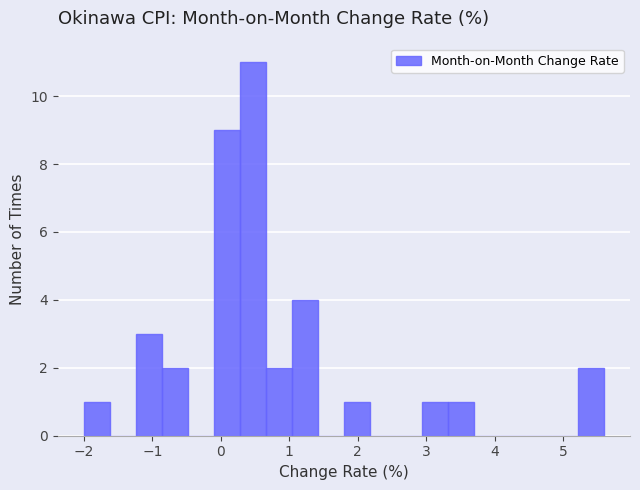

Read against the x-axis, roughly where is the centre of the tallest bar?

0.5